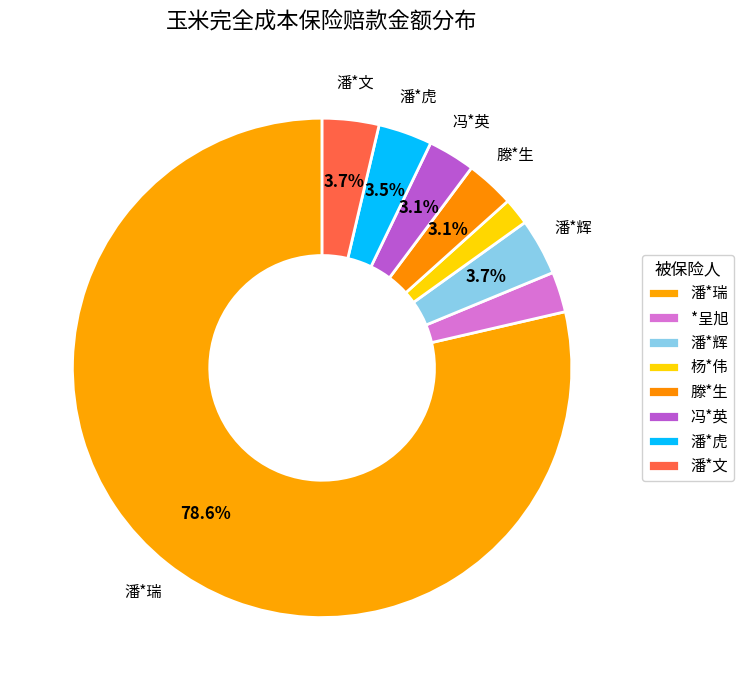

Which category has the smallest portion of the pie?

杨*伟